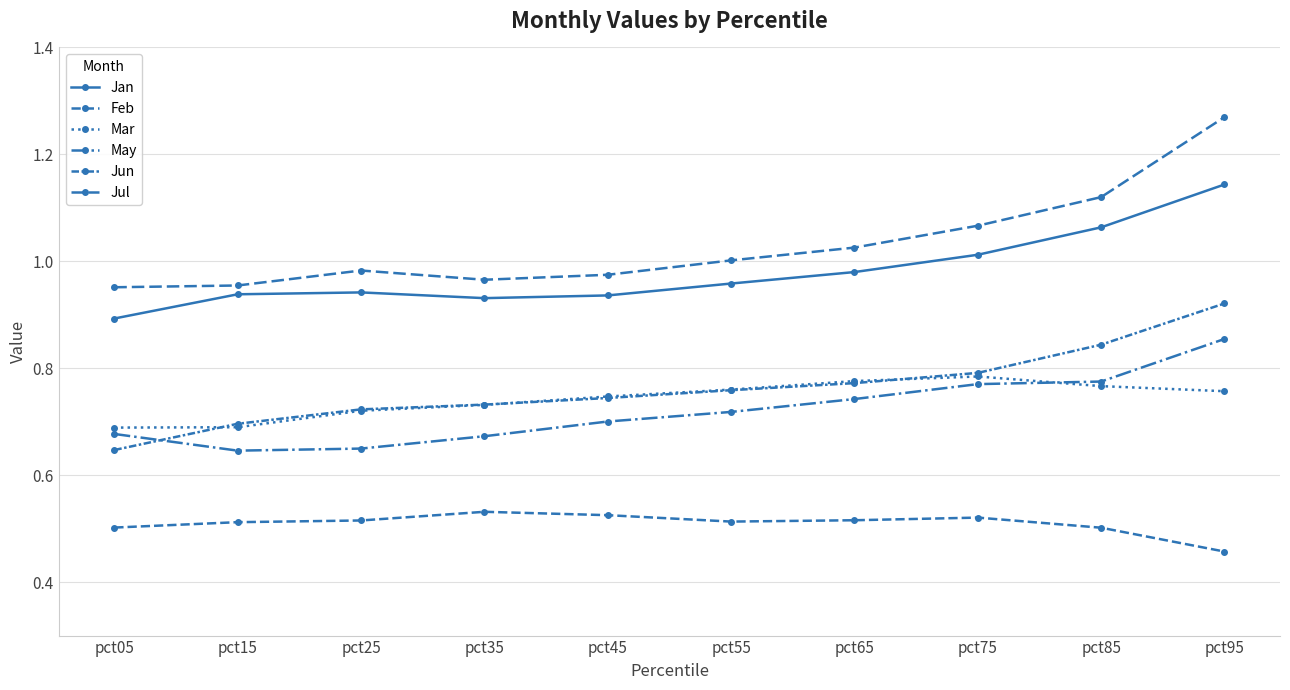

At which category does Jan reach its first local peak?

pct25